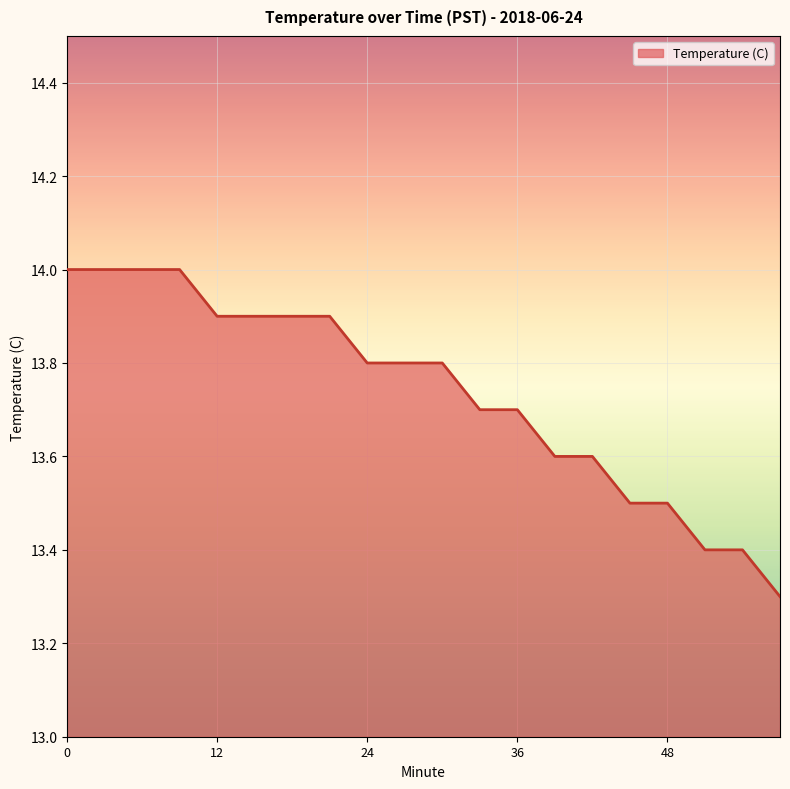

What is the difference between the maximum and minimum values?

0.7